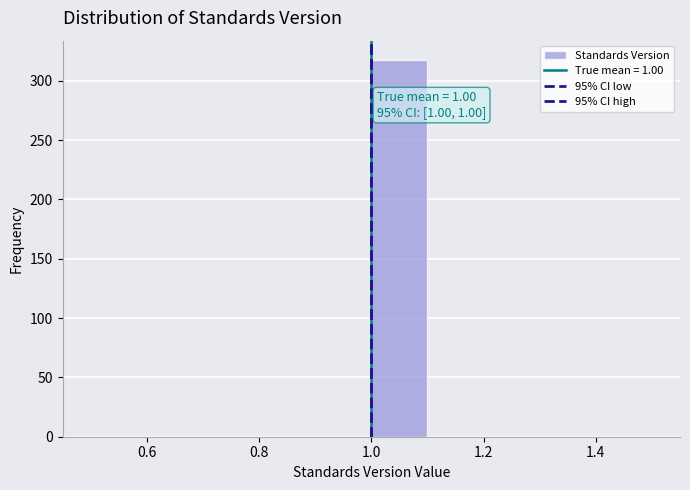

Over which range of the x-axis is the bar tallest?

1.0 to 1.1